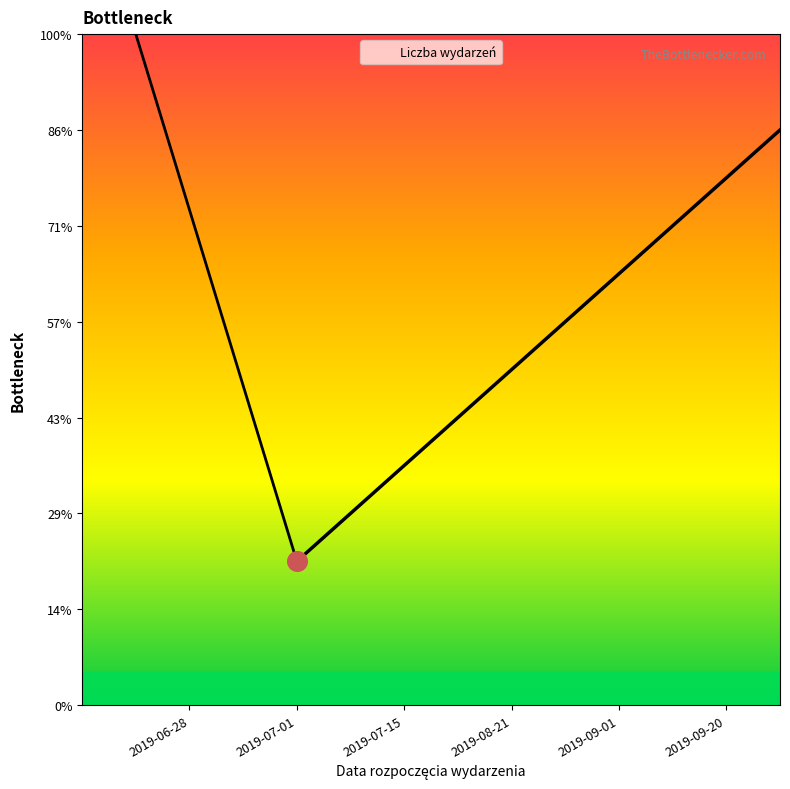

Between 2019-07-15 and 2019-09-01, which is larger?

2019-09-01